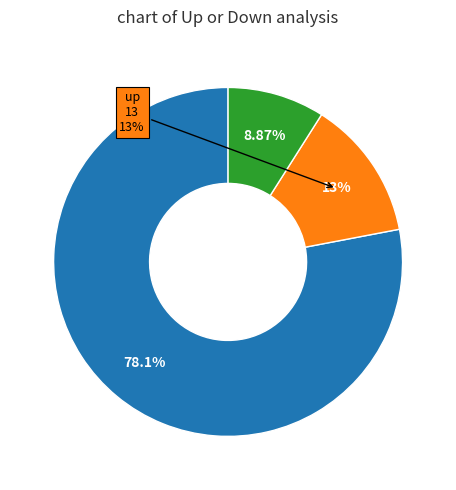

How many segments does this pie chart have?

3